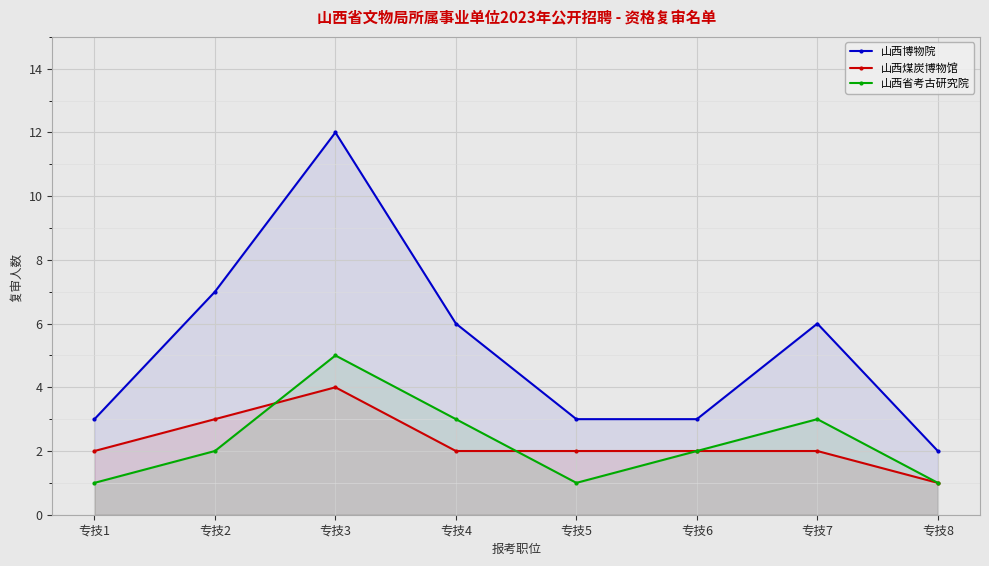

True or false: 山西博物院 and 山西煤炭博物馆 cross at least once.

False